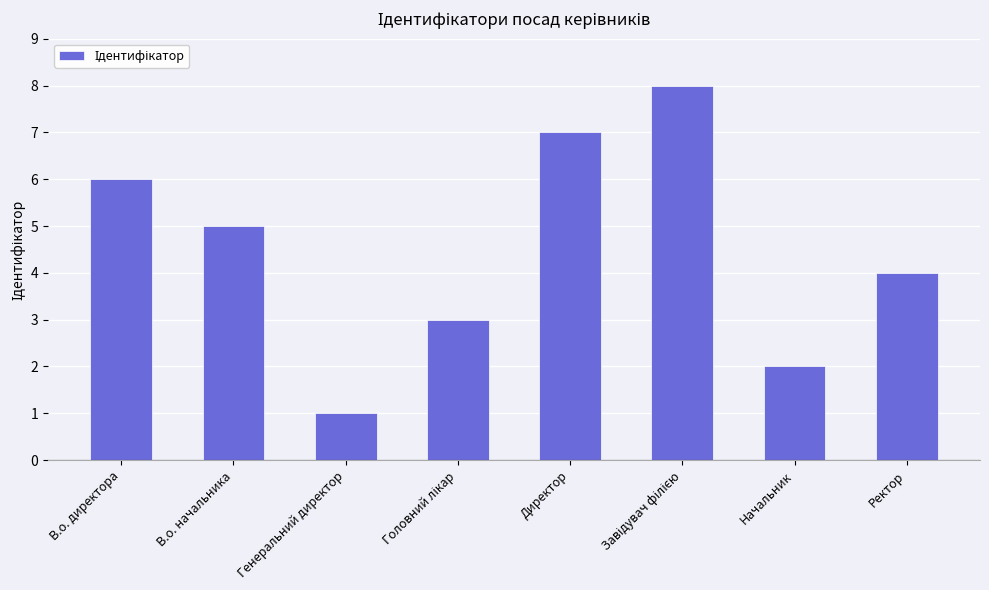

Does the chart contain any negative values?

No